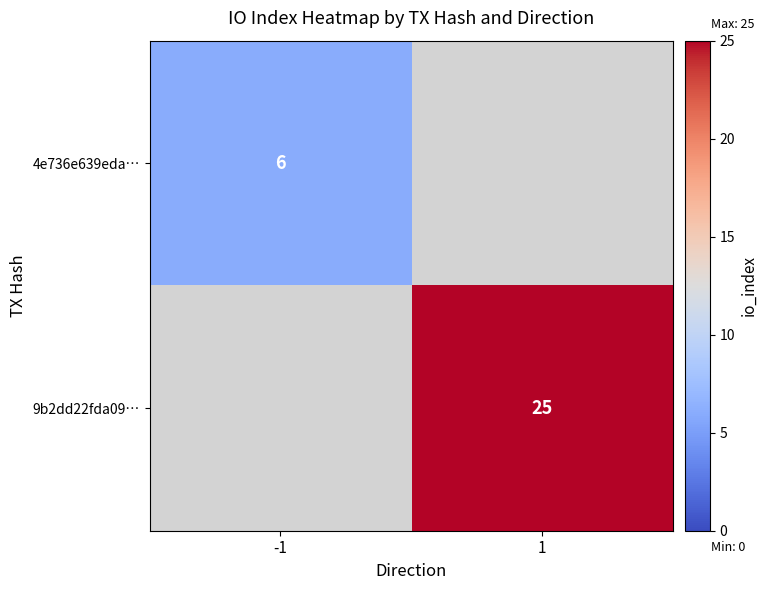

Which has a higher value, -1 or 1?

1